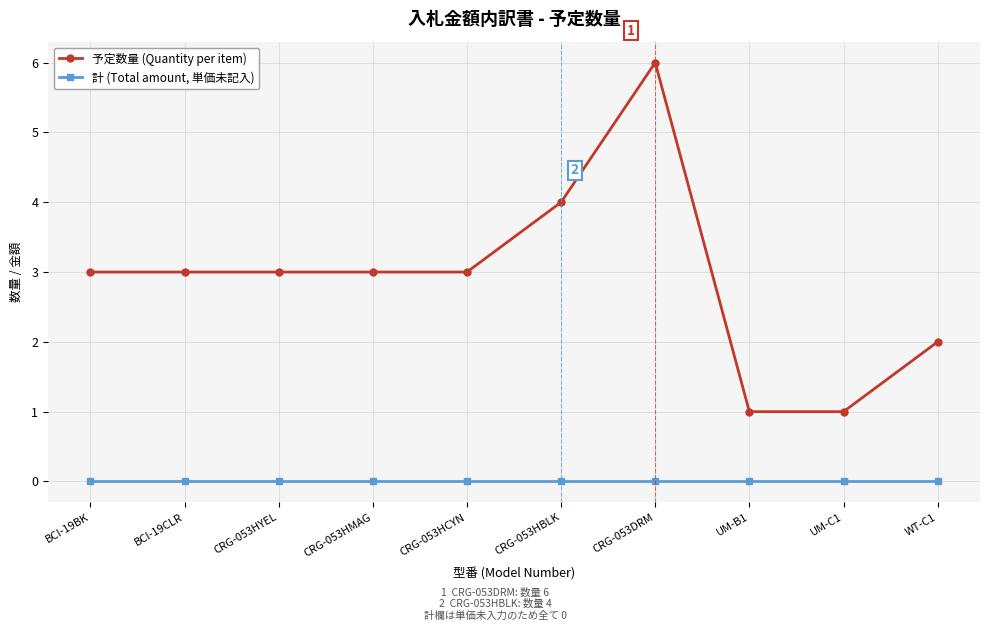

List the series in order of their peak value, lowest first.

計 (Total amount, 単価未記入), 予定数量 (Quantity per item)